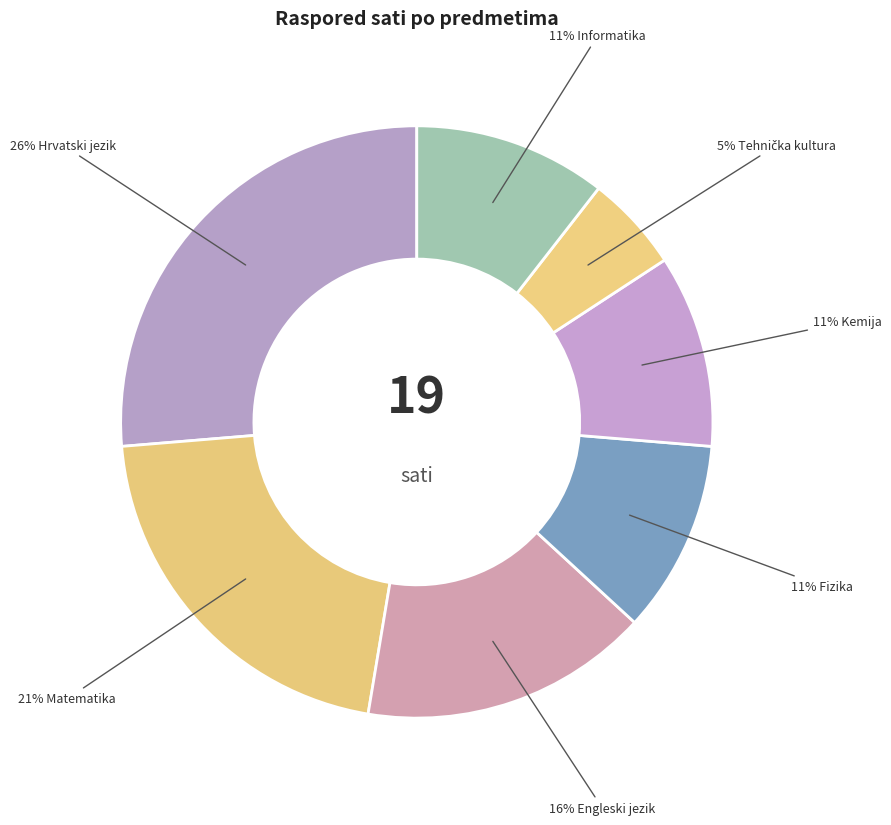

Does any single category account for the majority?

No